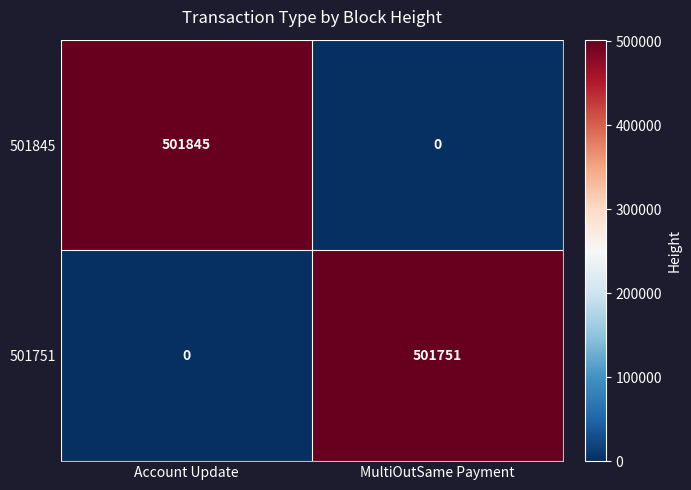

What is the difference between the highest and lowest values at Account Update?

501845